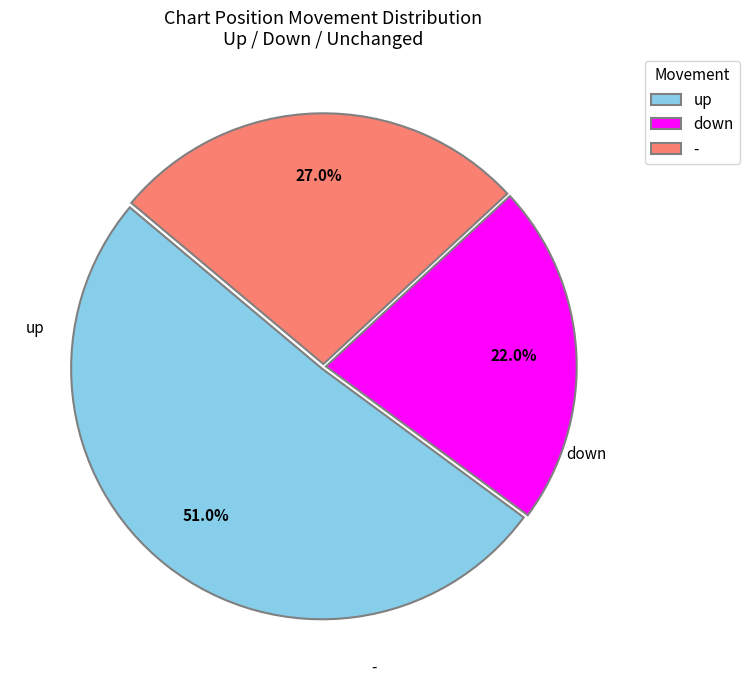

Which has a higher value, up or -?

up